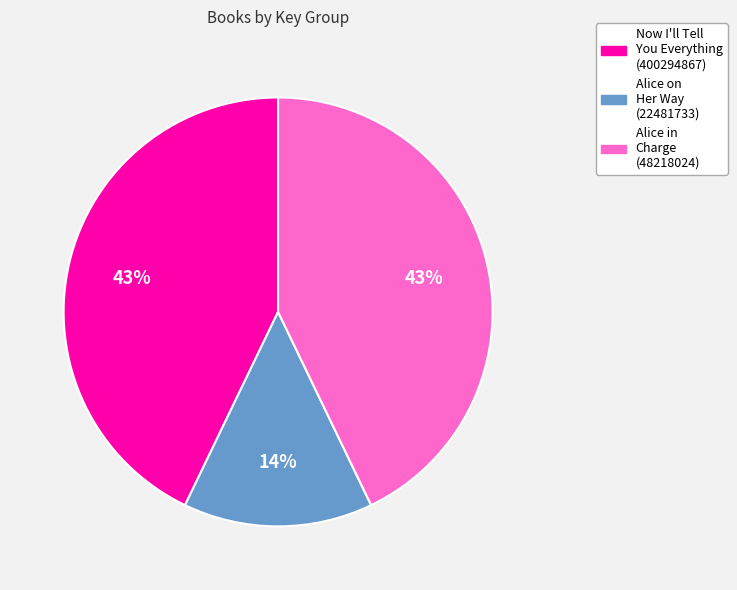

Which has a higher value, Alice on Her Way (22481733) or Now I'll Tell You Everything (400294867)?

Now I'll Tell You Everything (400294867)